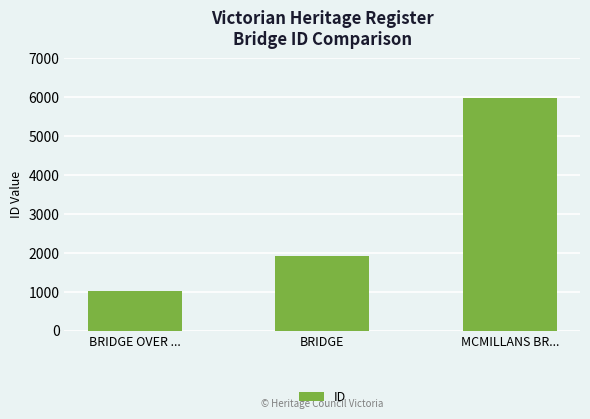

Count the number of categories in the chart.

3